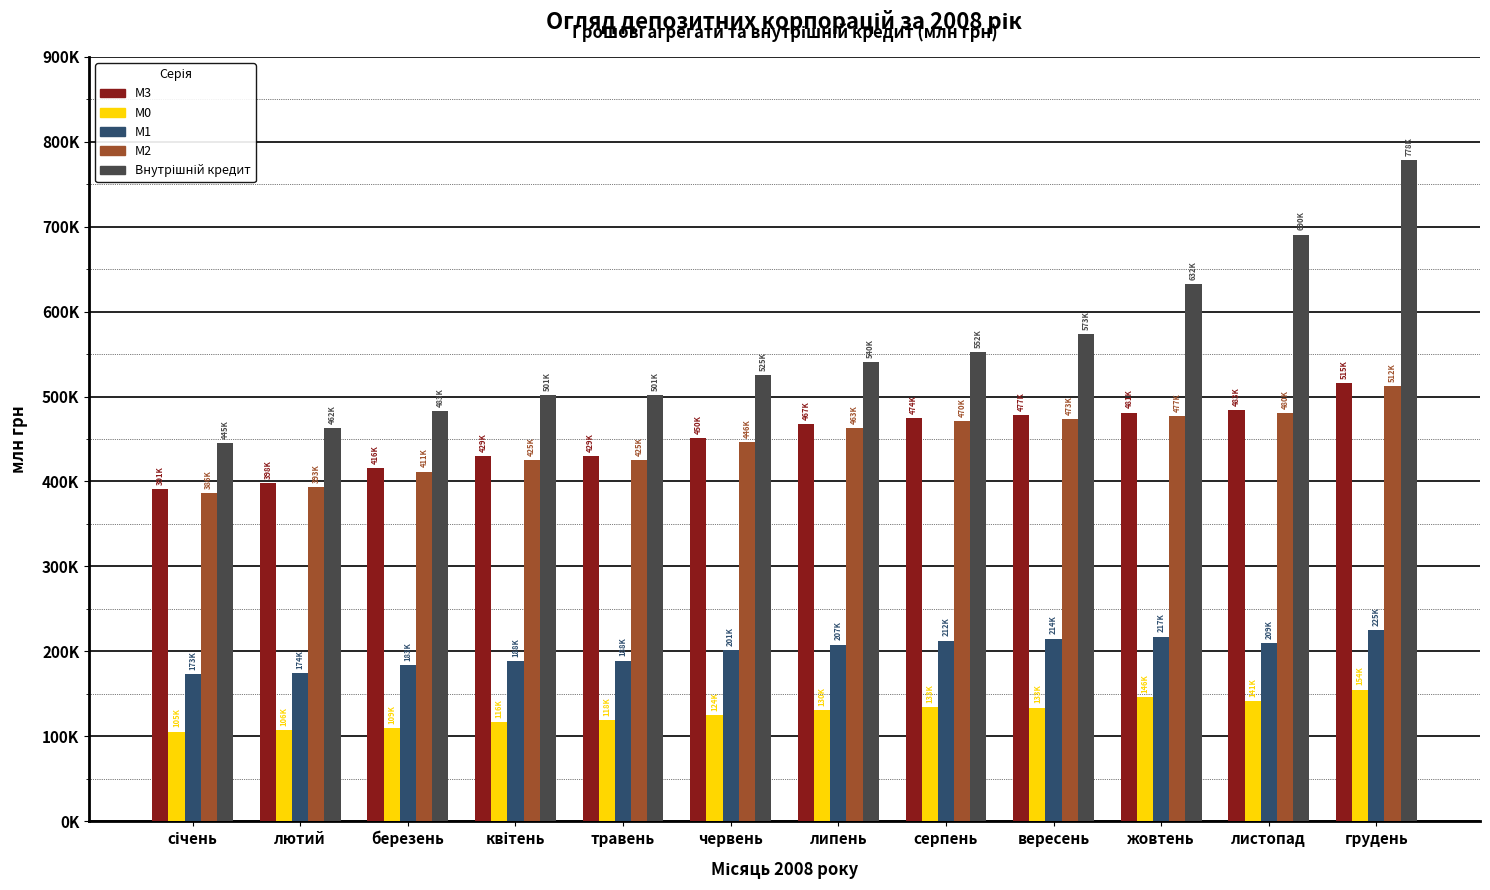

At how many categories does at least one series exceed 372926?

12